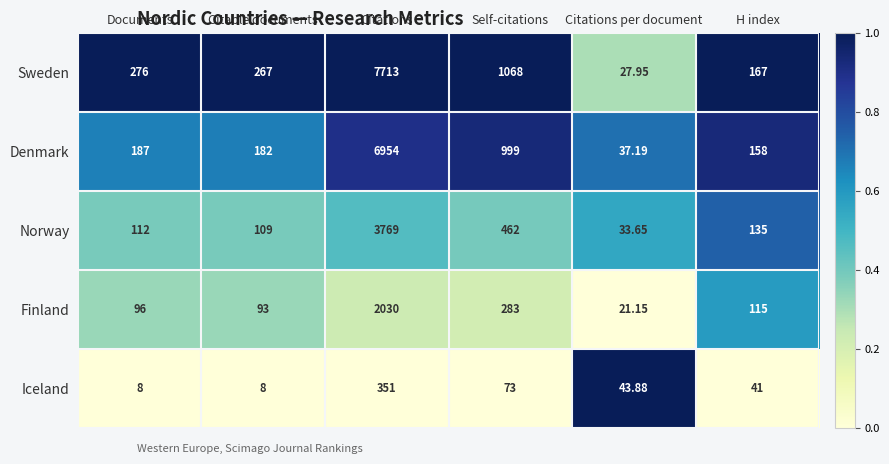

At which label is Finland closest to 1025?

Self-citations